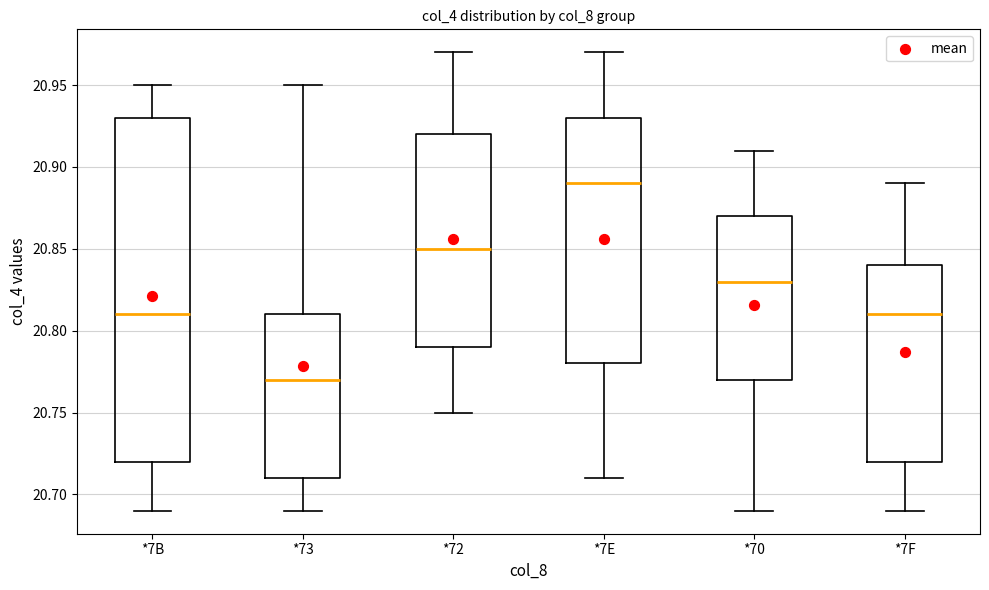

Where does the upper whisker of the box for *7E end on the y-axis? The values are not printed on the chart, so give them approximately, as read against the axis.

20.97